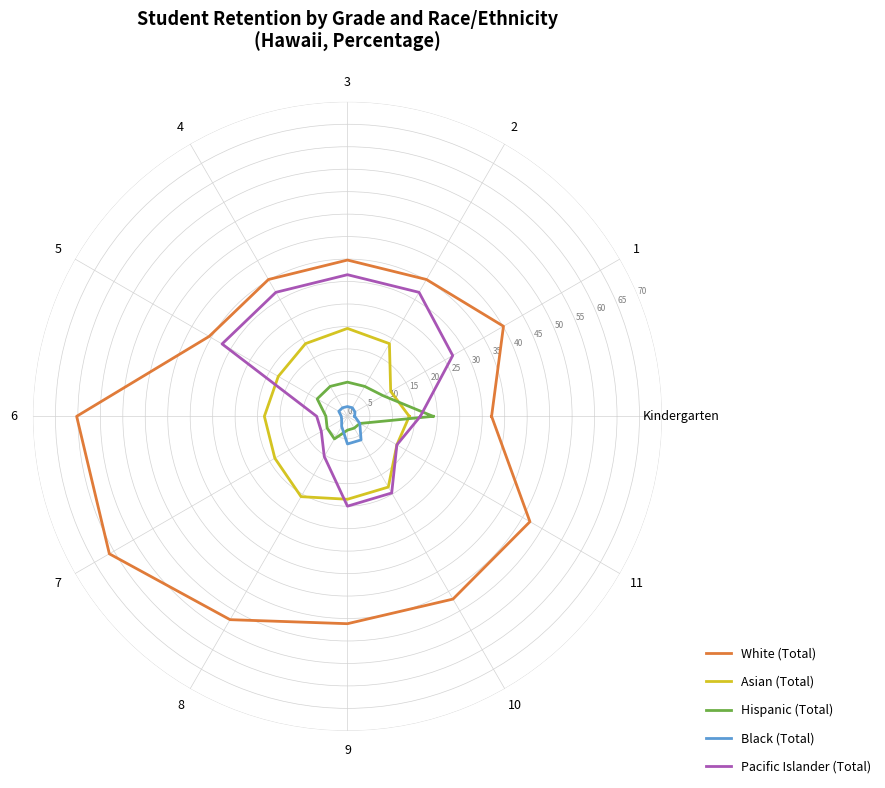

Which category has the lowest value in the Hispanic (Total) series?

10